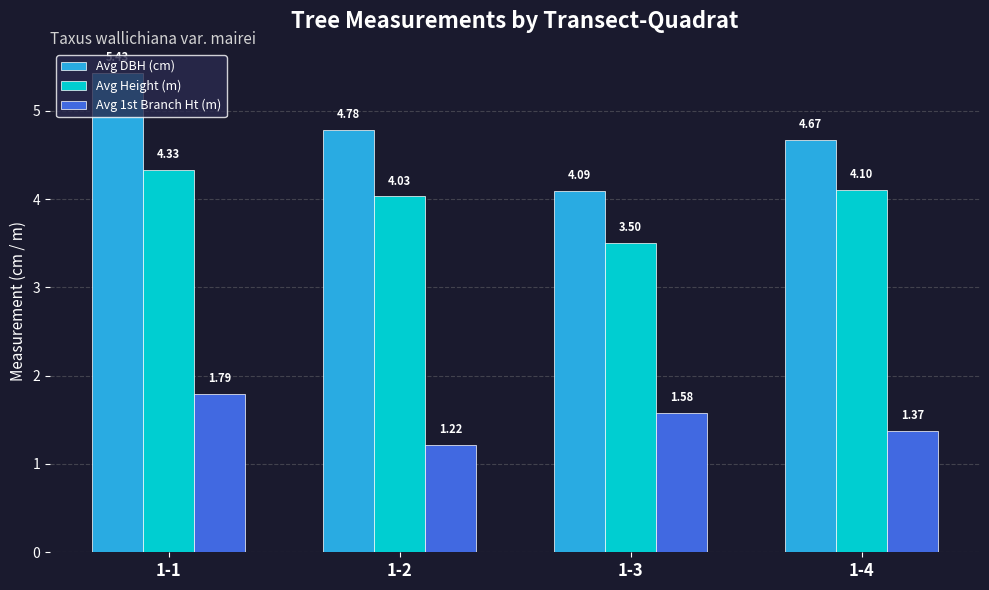

How many groups of bars are there?

4